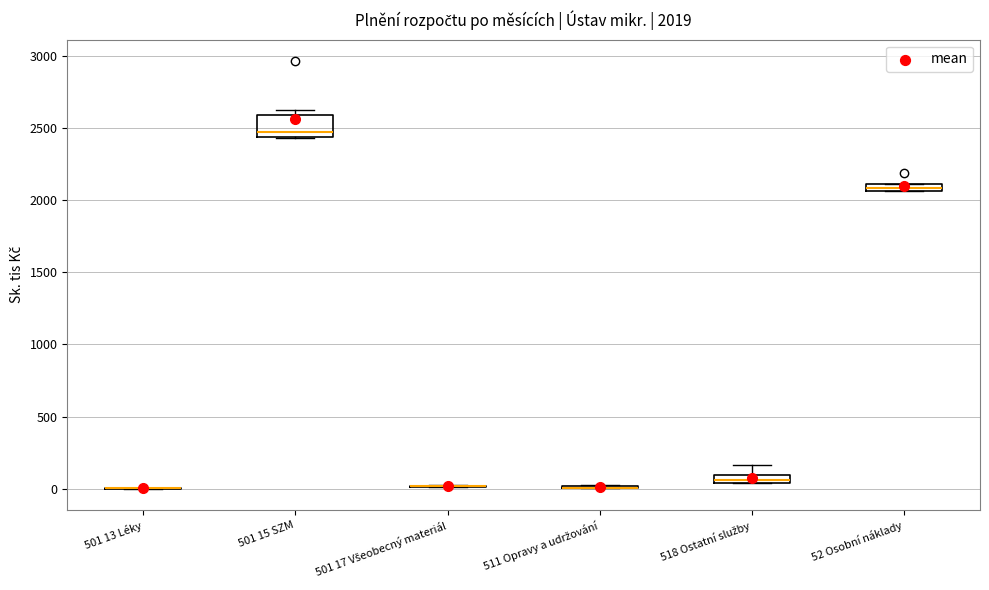

Comparing the boxes themselves (not the whiskers), which one is the tallest?

501 15 SZM